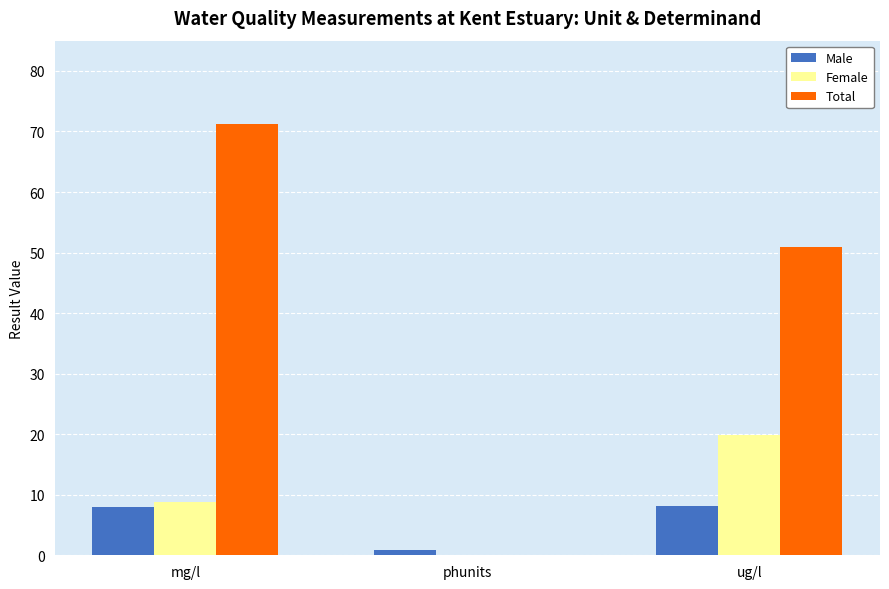

Is the value of Female at phunits greater than the value of Total at ug/l?

No